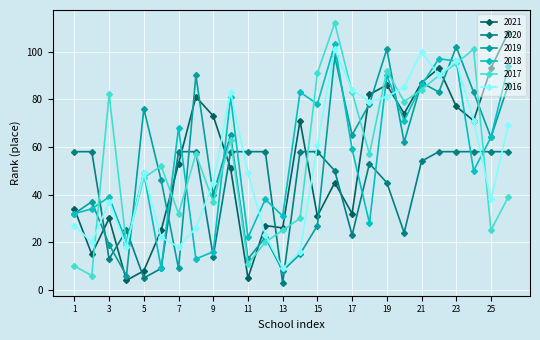

How many interior local valleys does the 2017 series have?

8